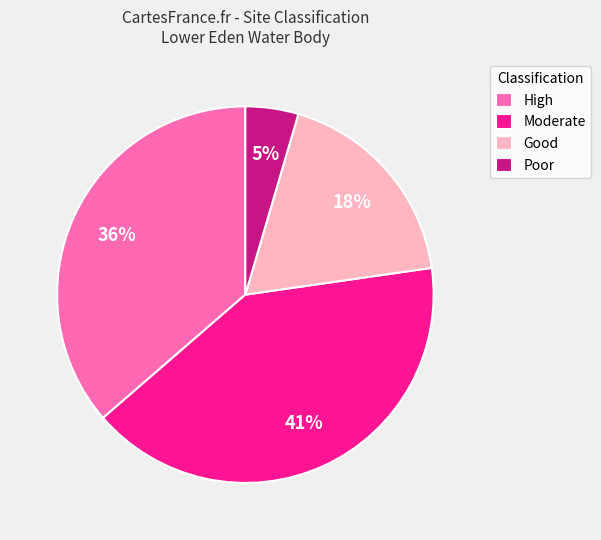

Is it true that Moderate is 53% of the pie?

False